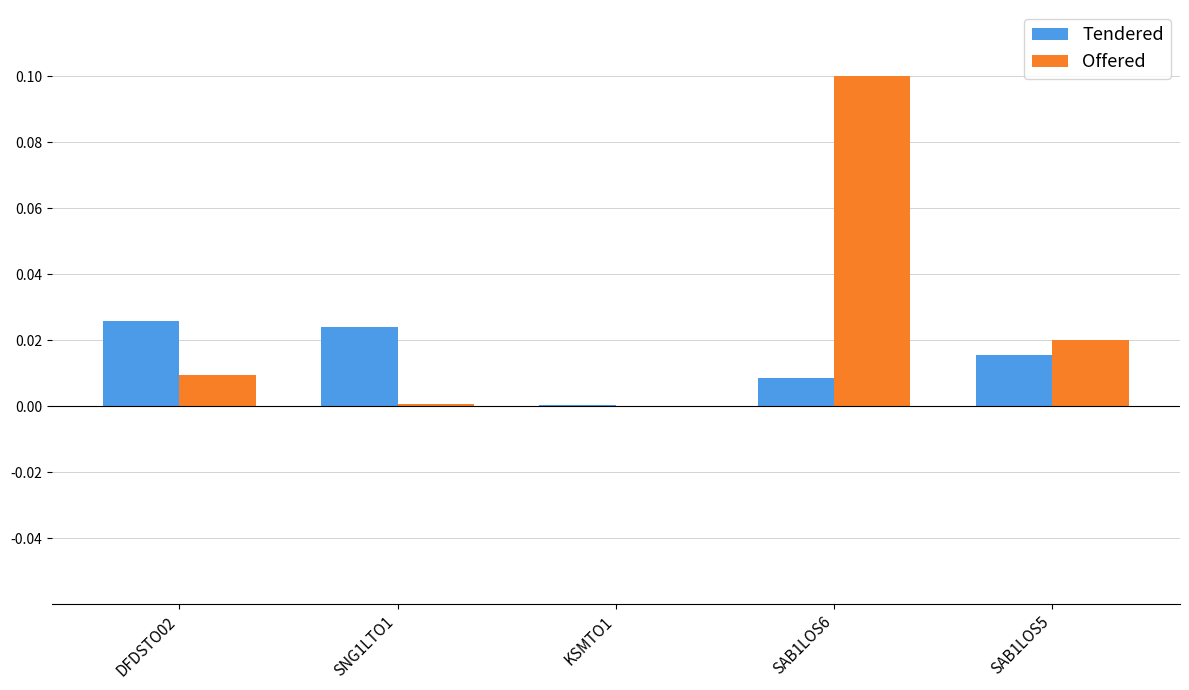

What are all the series names shown in the legend?

Tendered, Offered